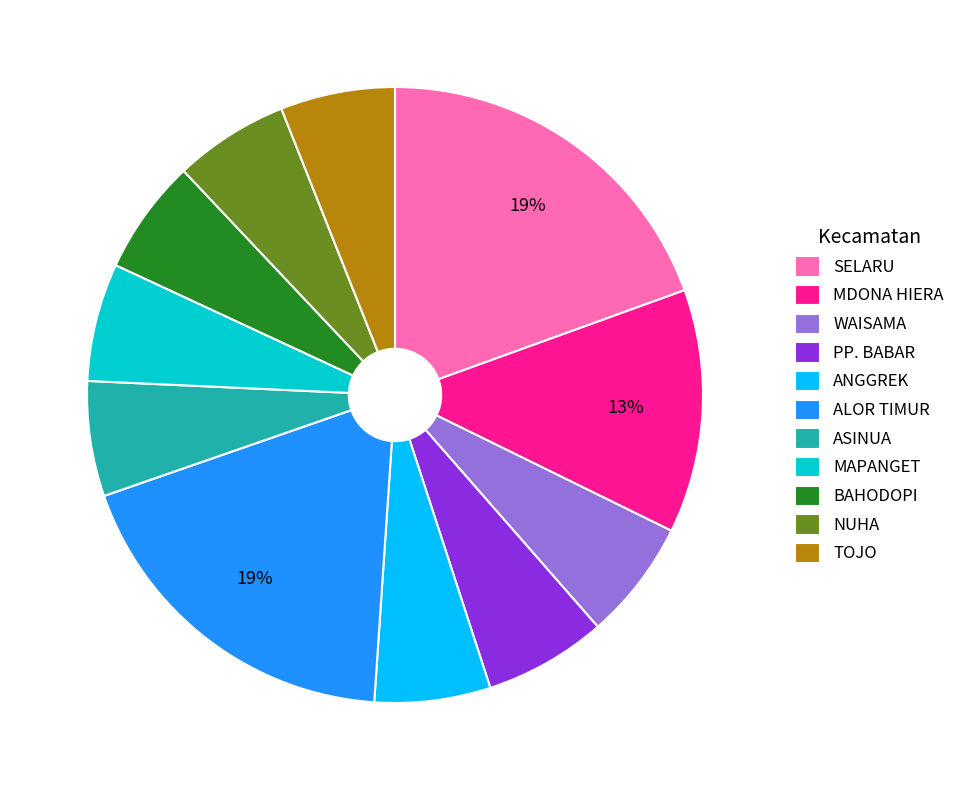

Is the sum of SELARU and WAISAMA greater than half?

No